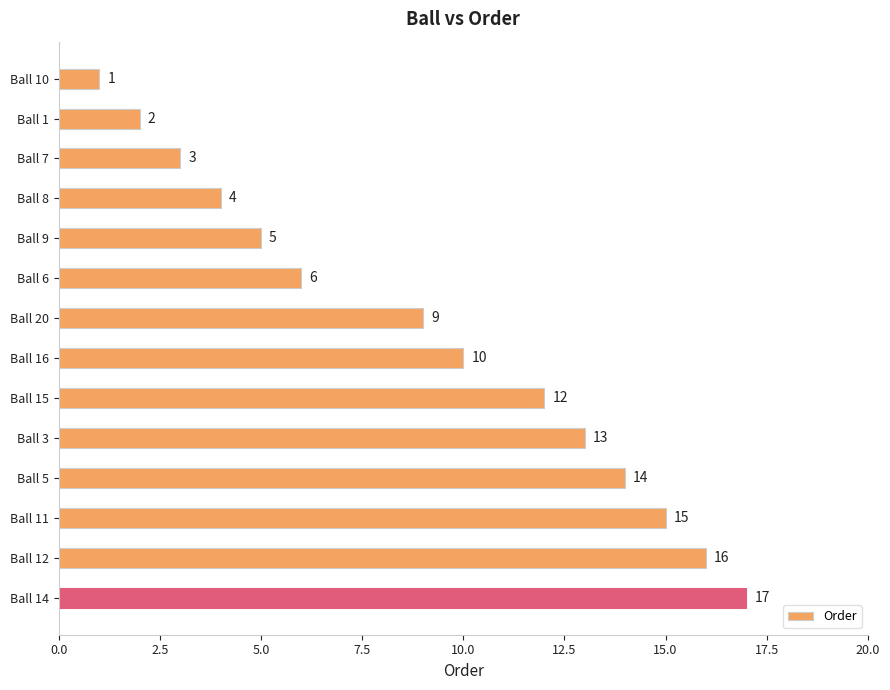

Does the chart contain stacked bars?

No